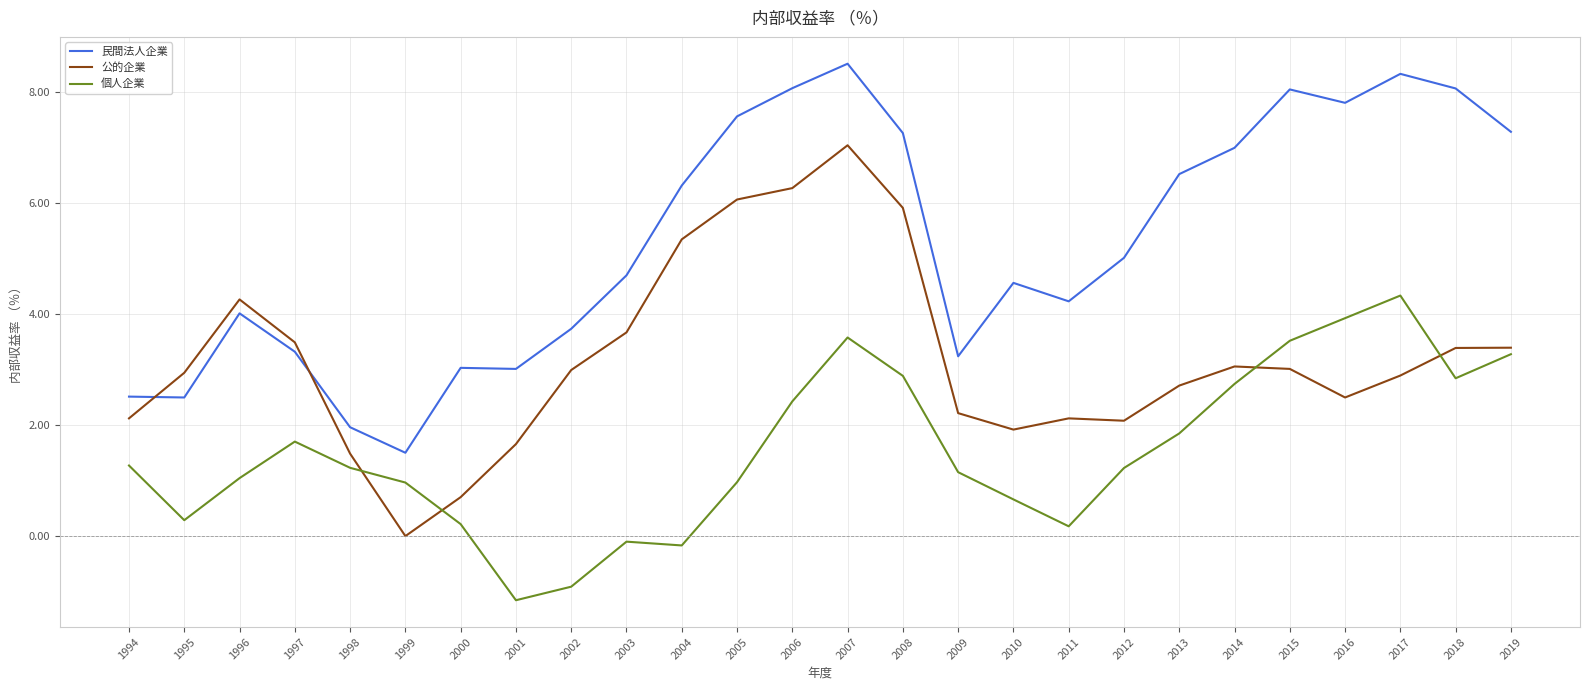

What is the difference between the maximum and minimum values in the 公的企業 series?

7.1